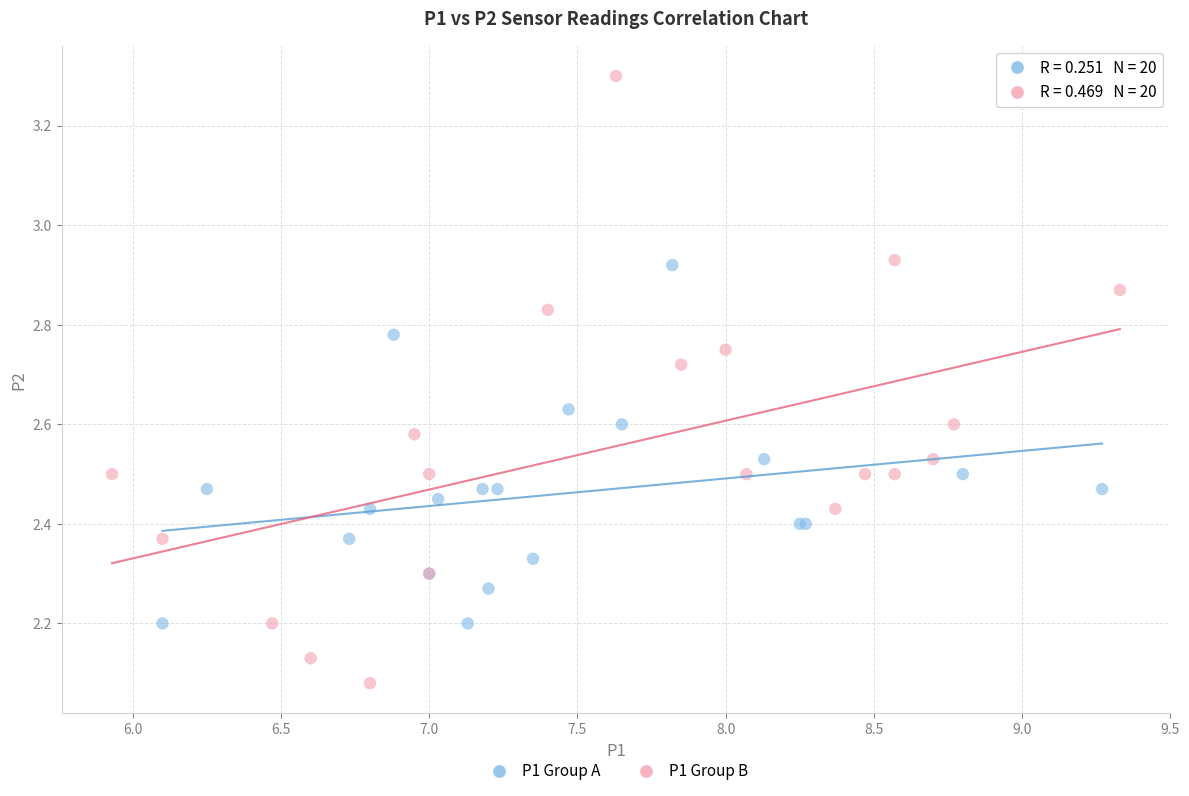

Which series reaches the minimum Y coordinate?

P1 Group B